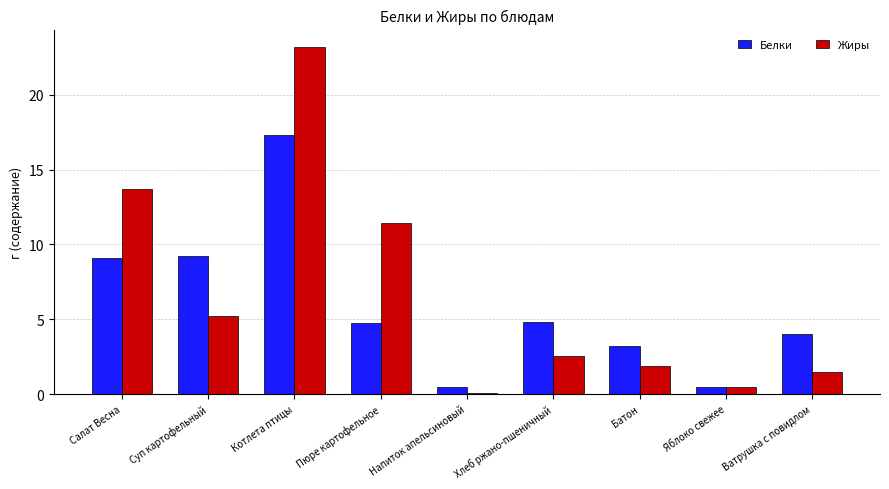

What is the sum of the Жиры values at Напиток апельсиновый and Яблоко свежее?

0.5